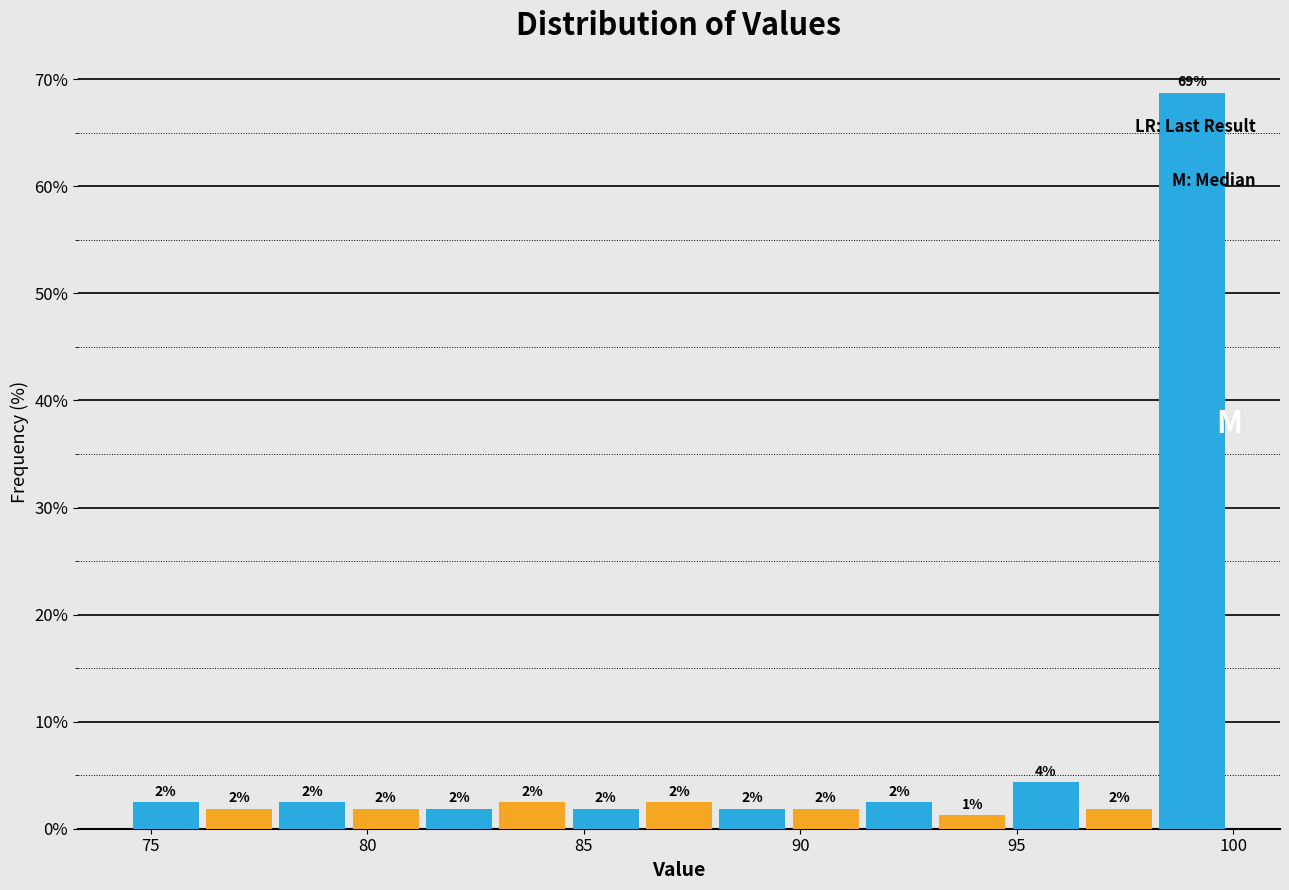

Read against the x-axis, roughly where is the centre of the tallest bar?

99.0